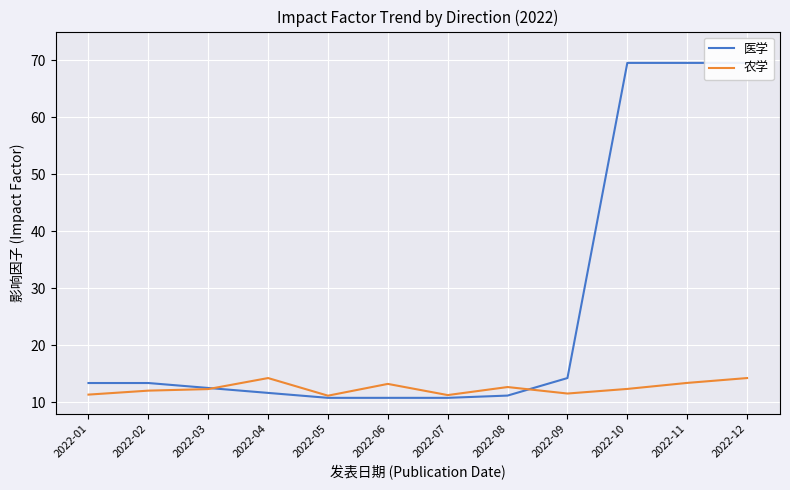

What is the spread (max minus min) of values at 2022-01?

2.0